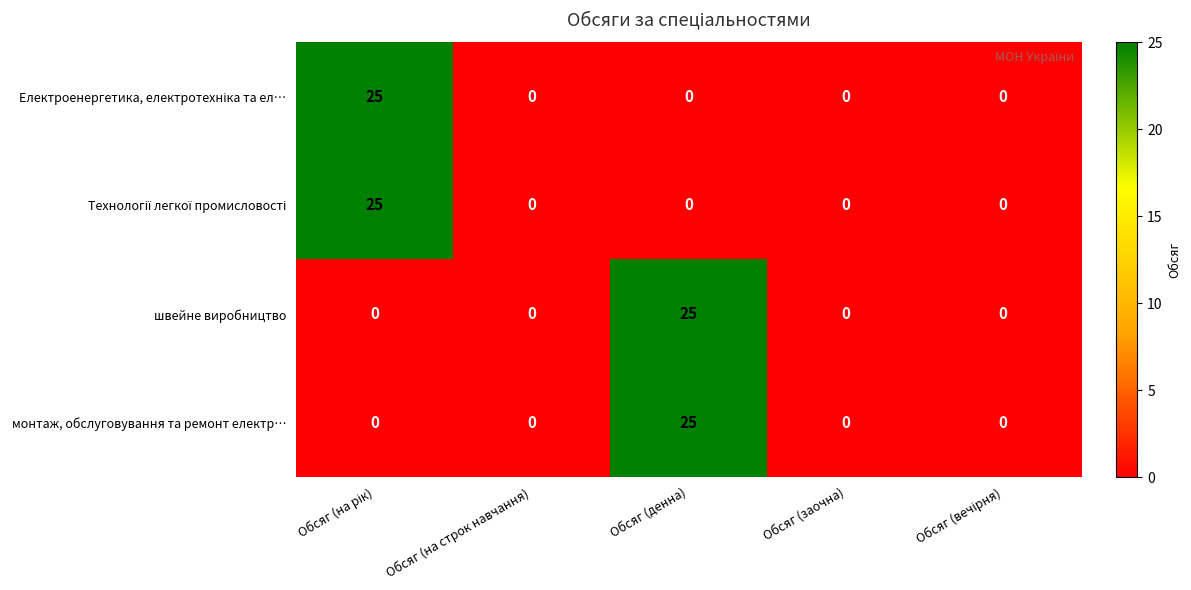

What is the highest value of the швейне виробництво series?

25